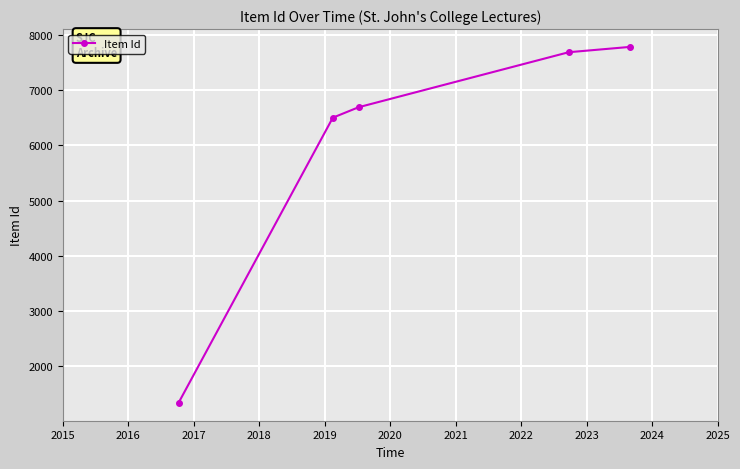

What is the smallest value displayed?

1327